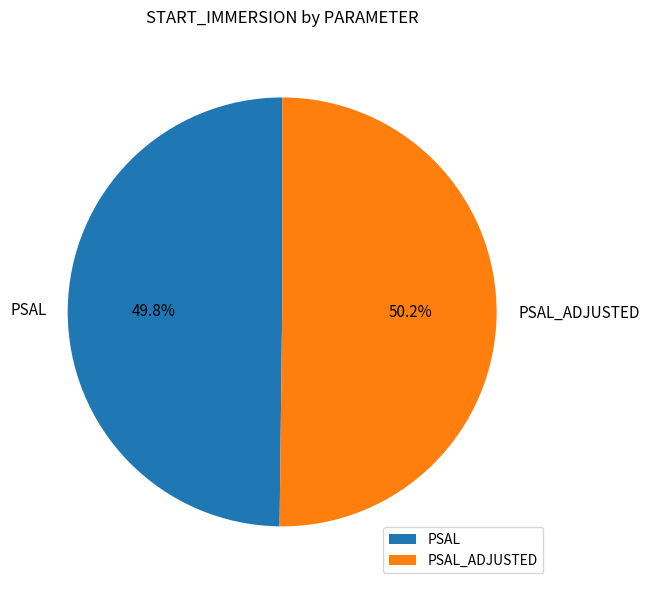

To the nearest percent, what percentage of the pie is PSAL?

50%